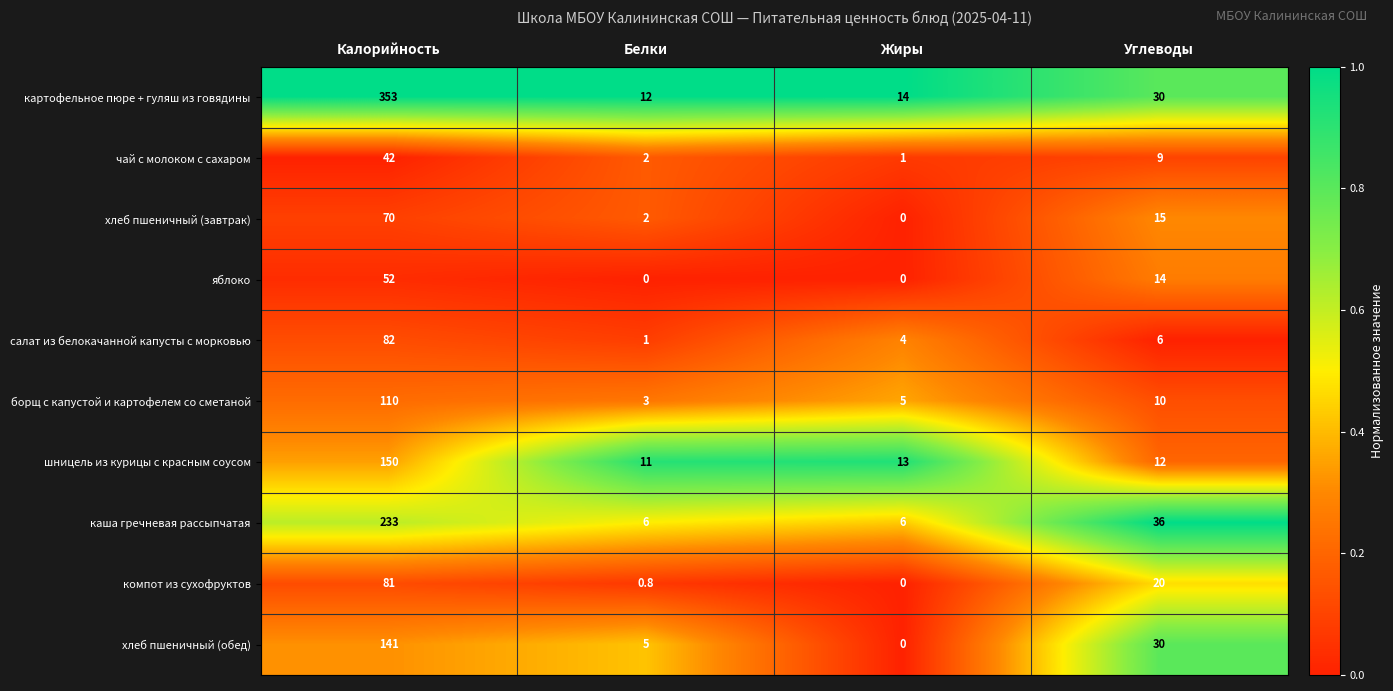

At how many categories does at least one series exceed 0?

4